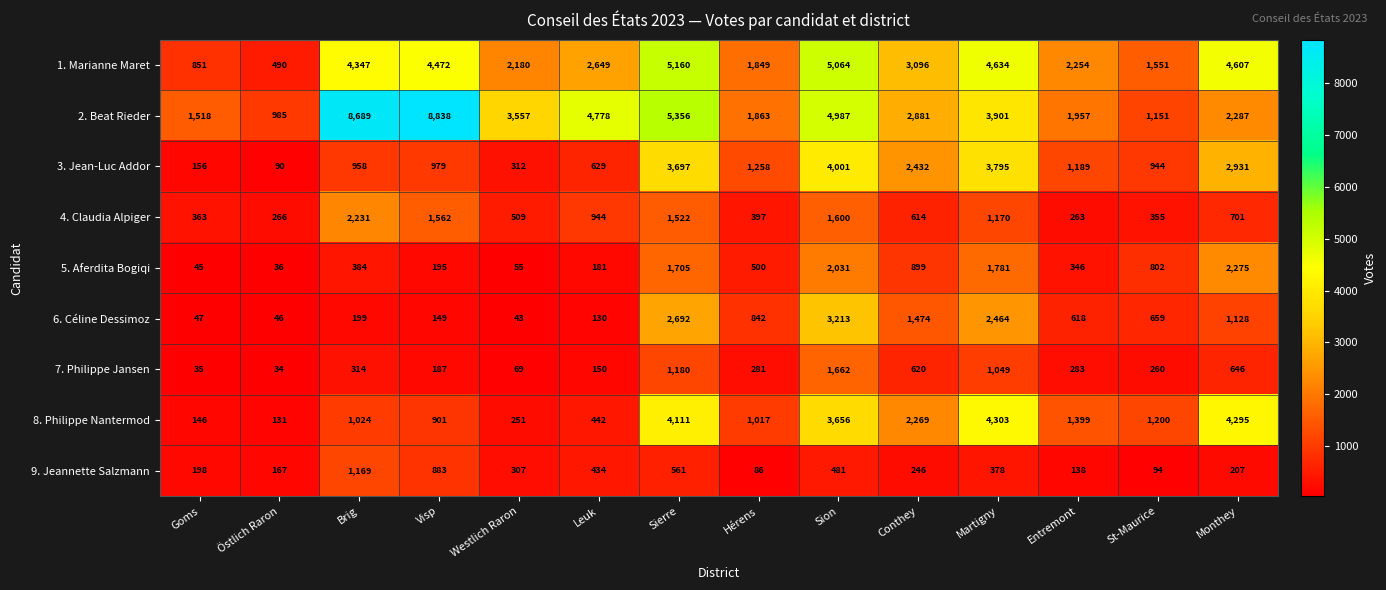

How many values in the 8. Philippe Nantermod series are below 1200?

7